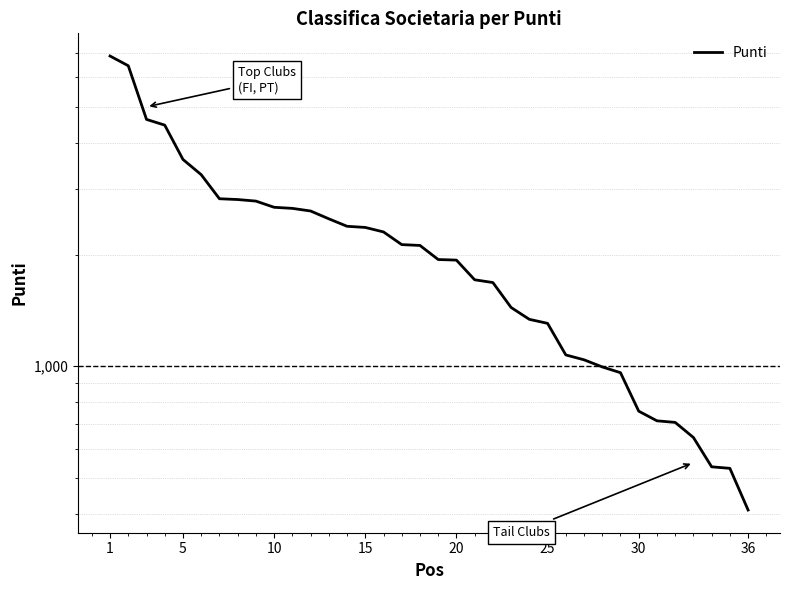

How many lines are shown in the chart?

1